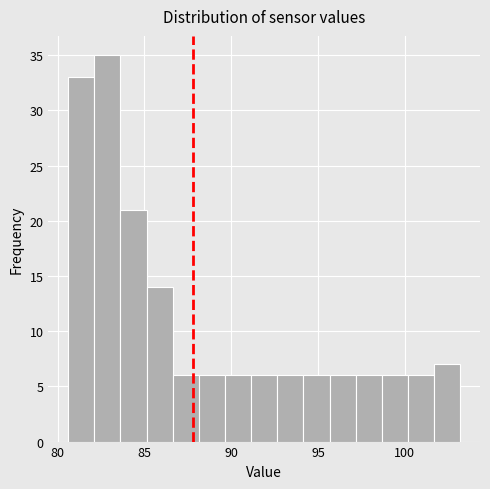

Read against the x-axis, roughly where is the centre of the tallest bar?

83.0